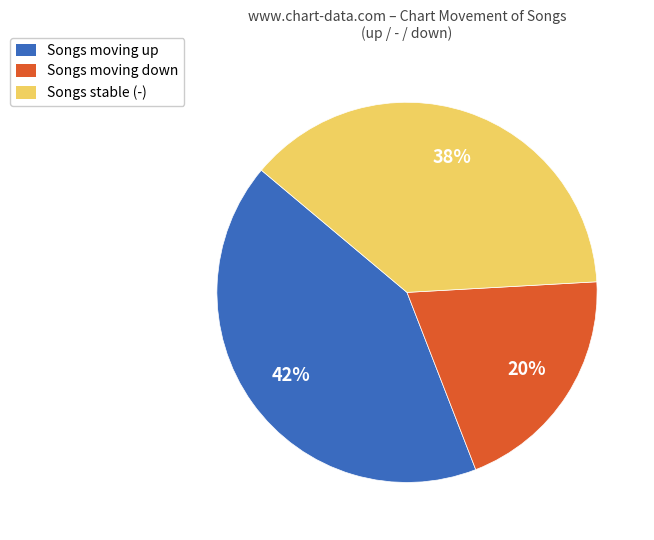

Approximately how many times larger is the value at Songs moving down compared to Songs moving up?

0.5